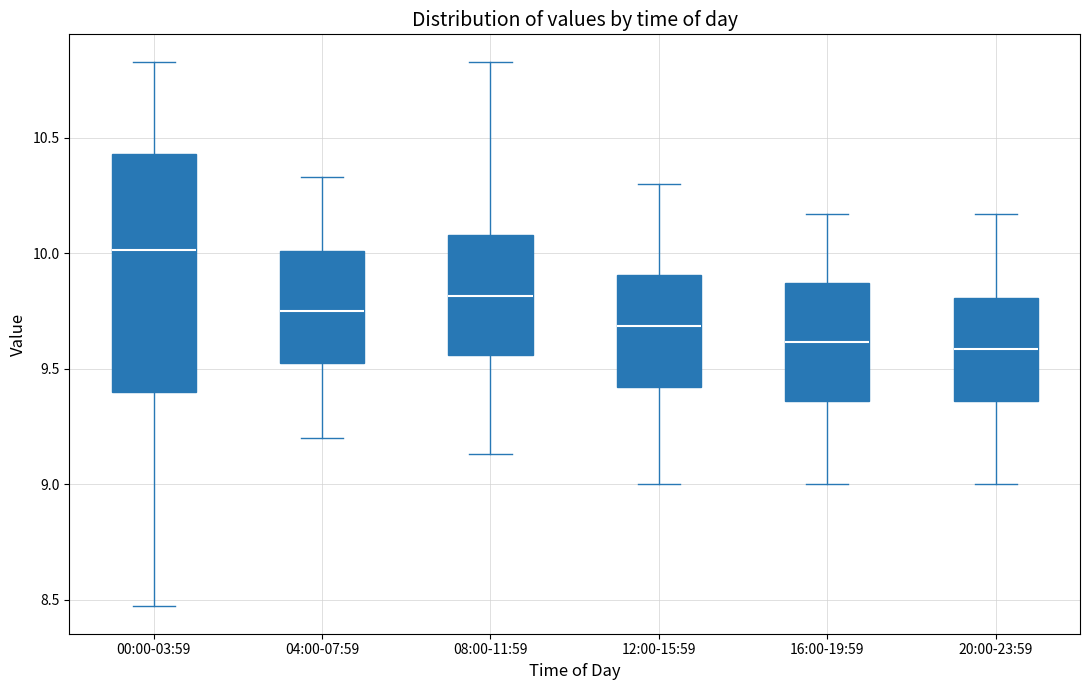

Which box is the tallest, from its lower edge to its upper edge?

00:00-03:59